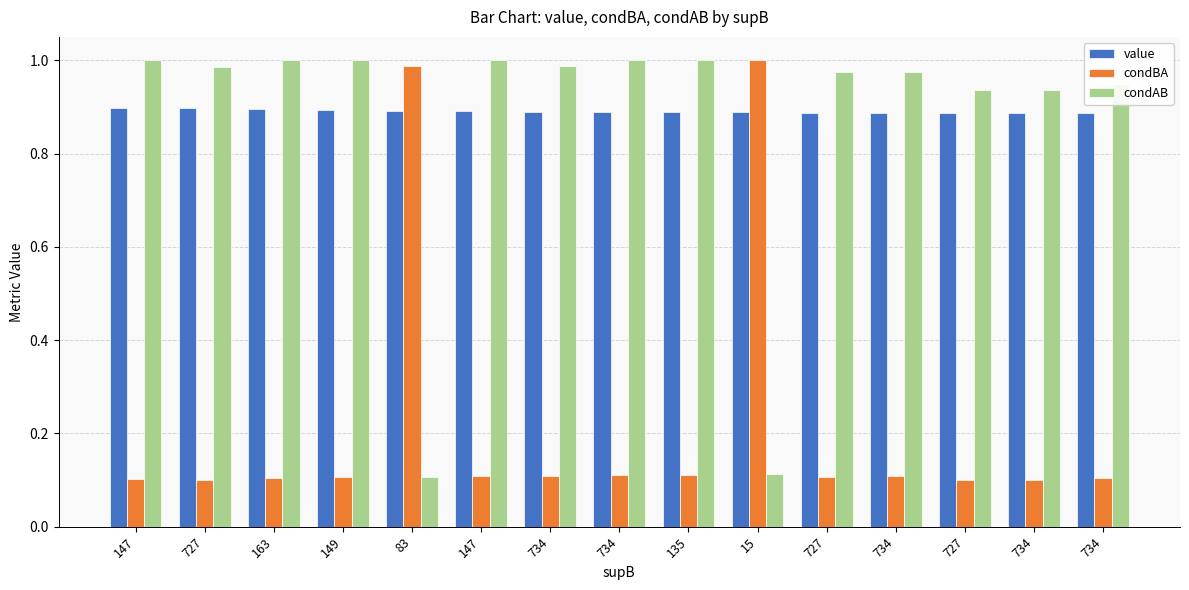

At which label is value closest to 0?

734